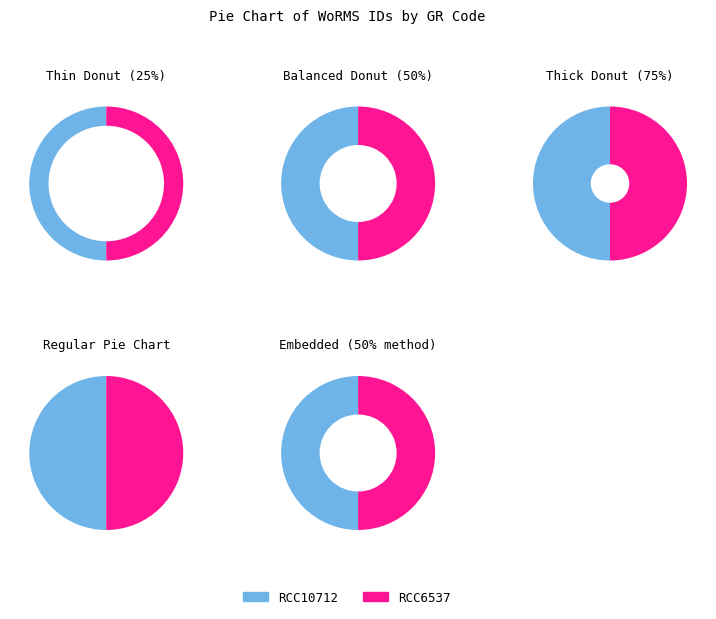

What portion of the pie excludes RCC6537?

50.0%